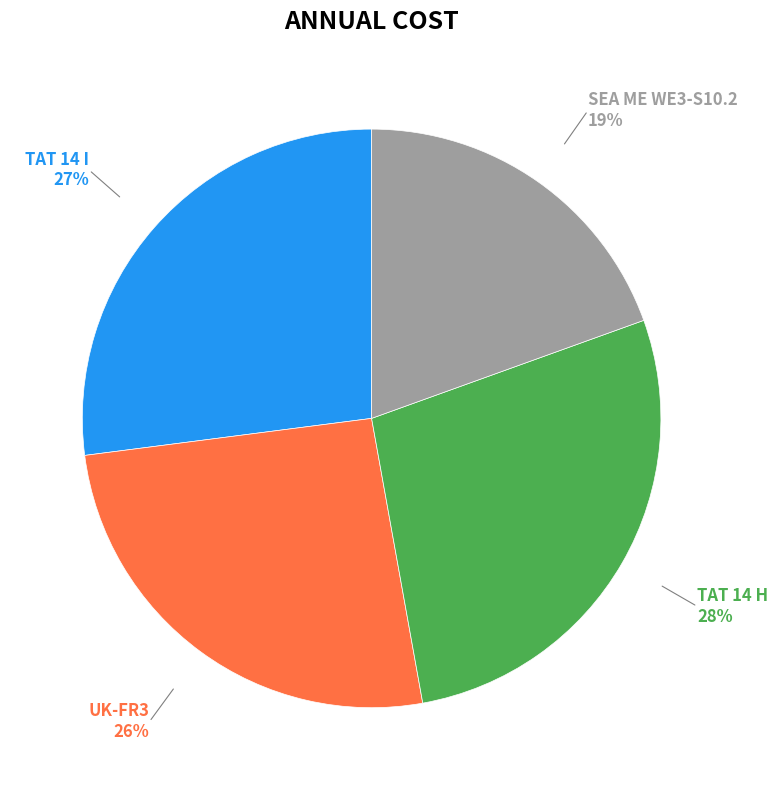

Which slice is the largest?

TAT 14 H